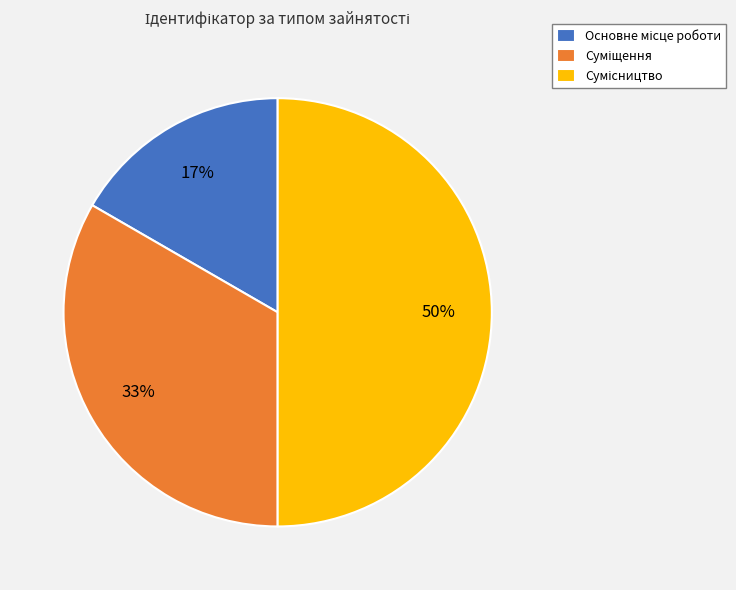

To the nearest percent, what is the average slice percentage?

33%